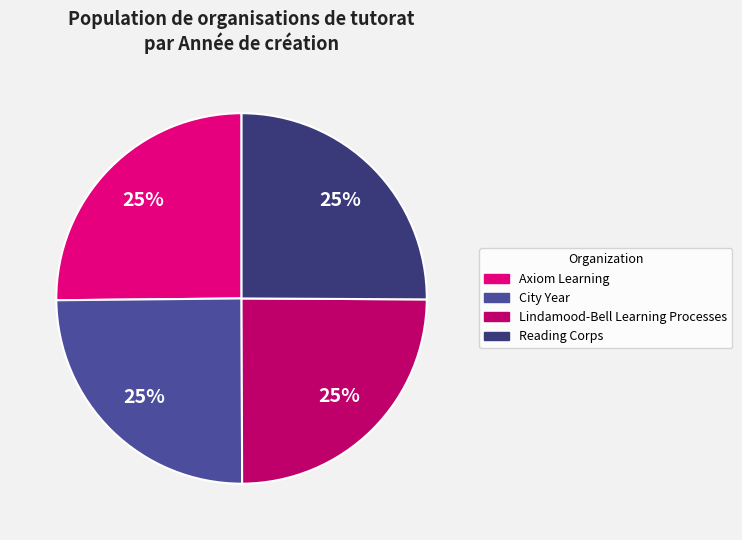

To the nearest percent, what portion does Lindamood-Bell Learning Processes represent?

25%